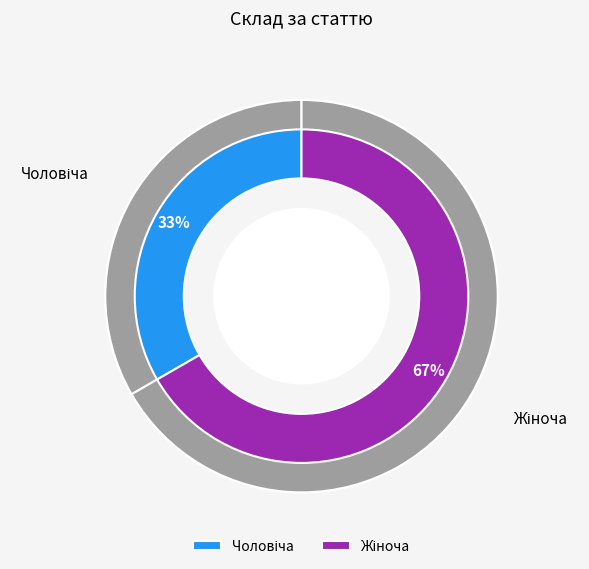

To the nearest percent, what percentage of the pie is Жіноча?

67%